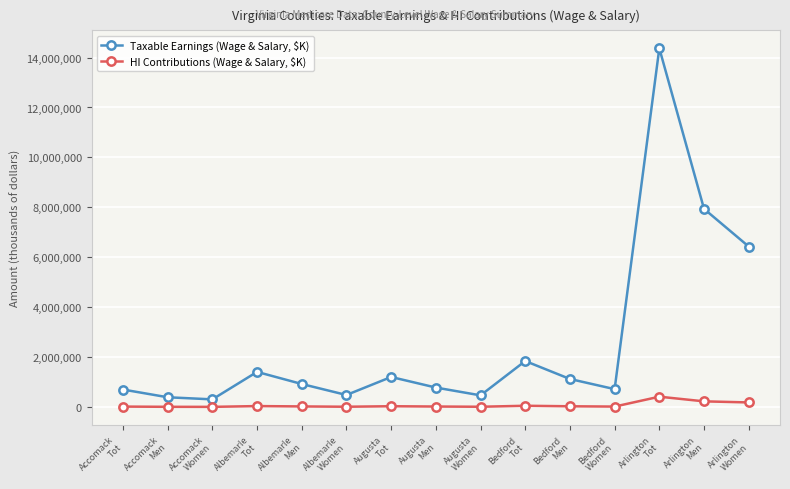

What is the difference between the highest and lowest values at Augusta
Women?

456420